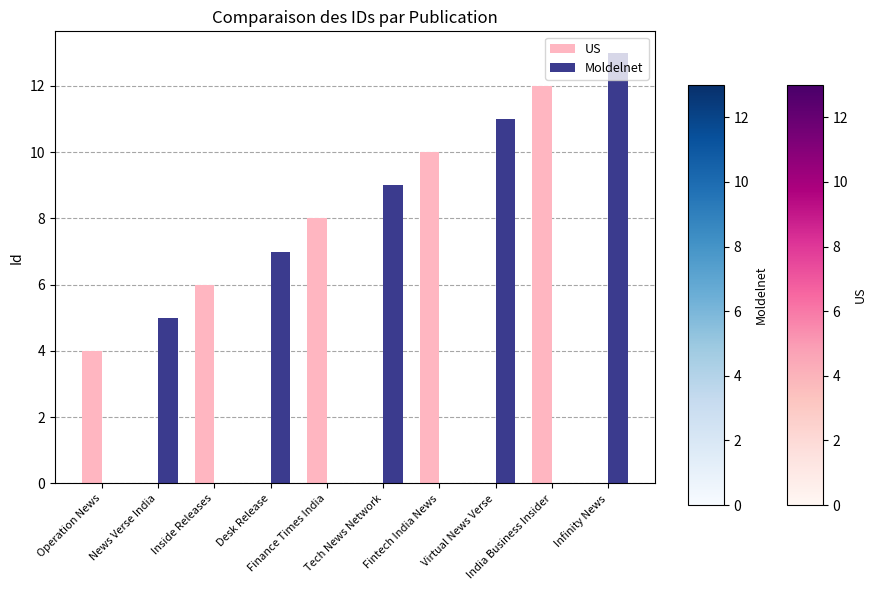

Is the value of US at Infinity News greater than the value of Moldelnet at Virtual News Verse?

No